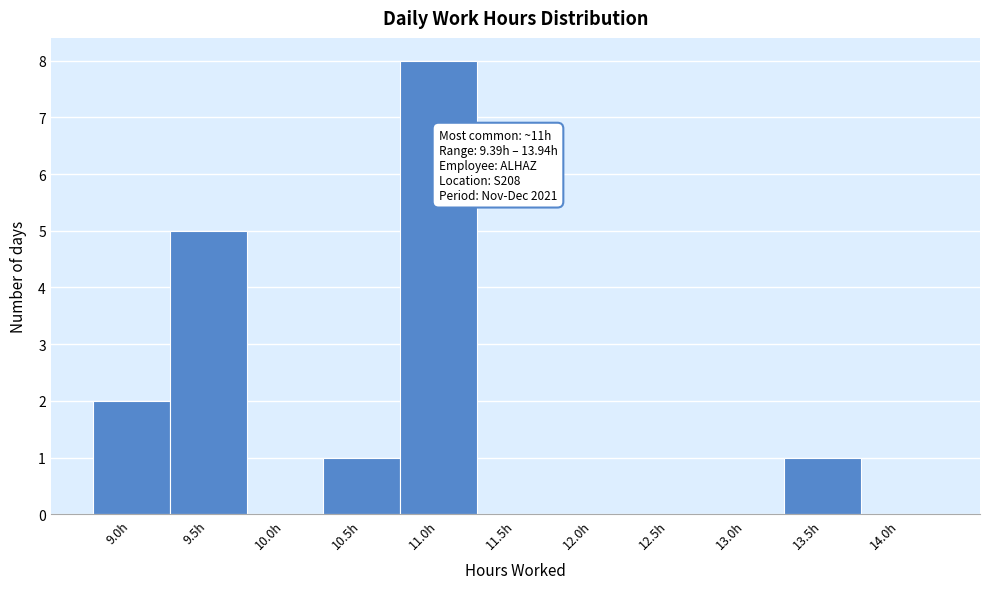

Reading left to right, extract all data points from this chart.

9.0h=2	9.5h=5	10.0h=0	10.5h=1	11.0h=8	11.5h=0	12.0h=0	12.5h=0	13.0h=0	13.5h=1	14.0h=0